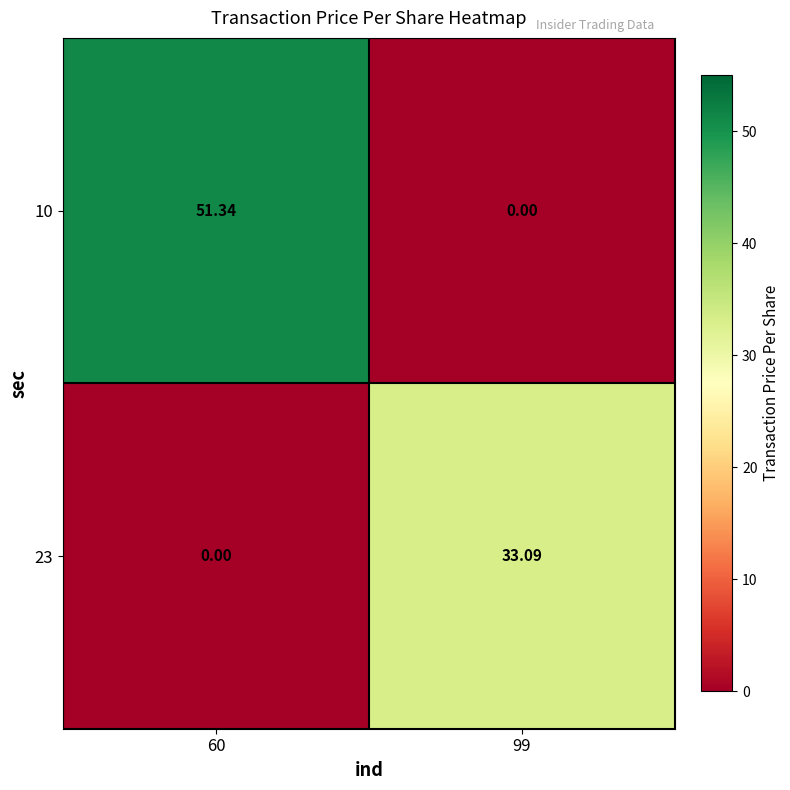

What is the difference between the highest and lowest values at 60?

51.3